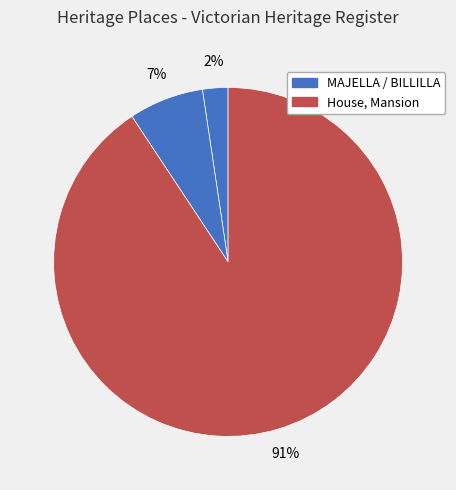

Which category accounts for the majority?

House, Mansion